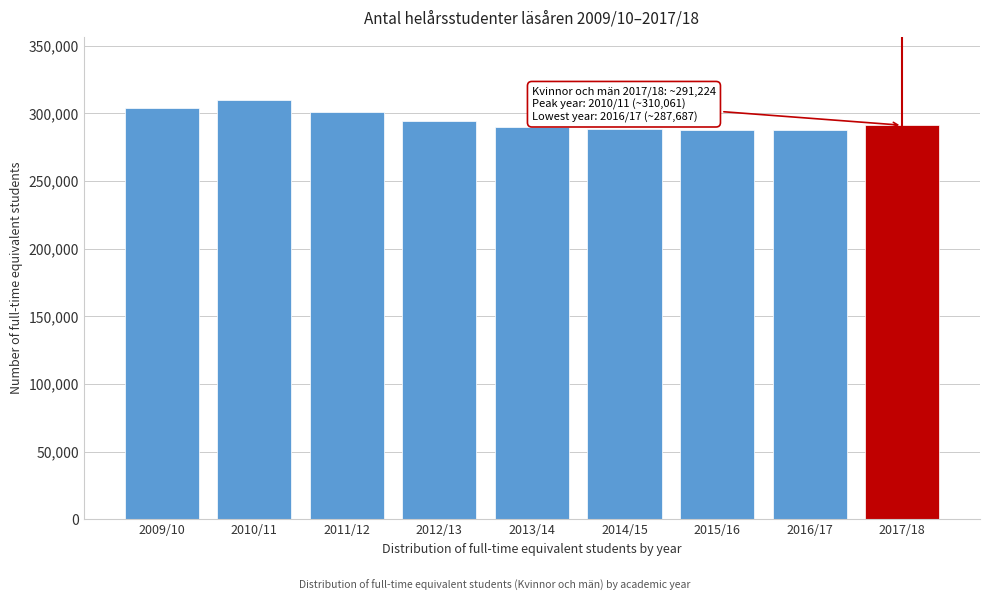

What is the ratio of the value at 2011/12 to the value at 2009/10?

1.0